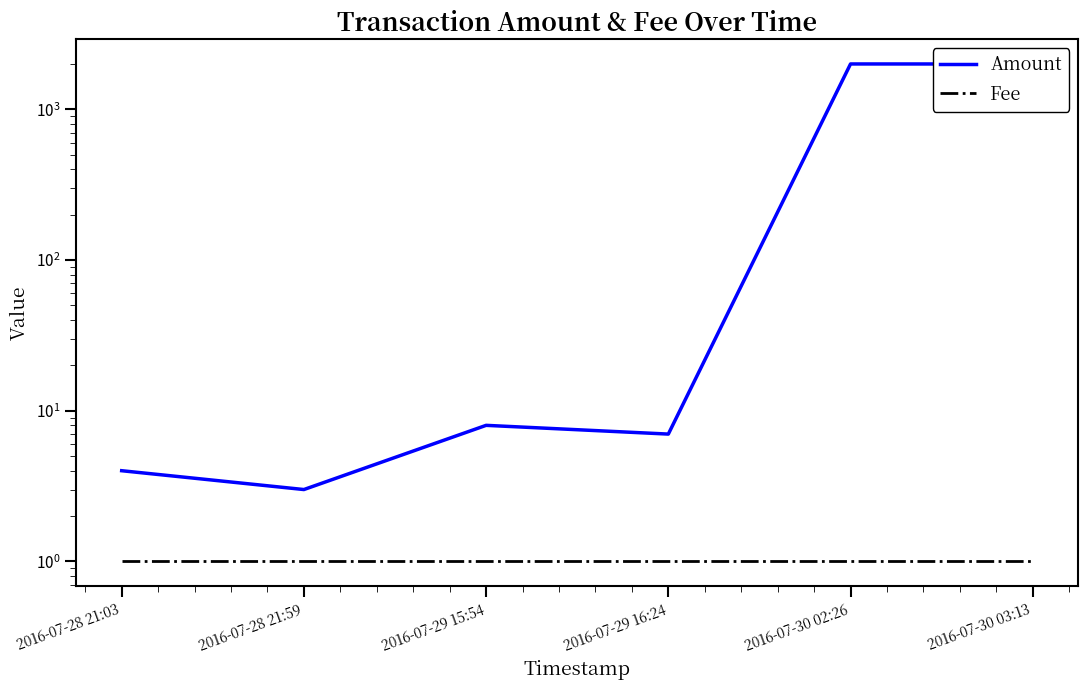

In Amount, how many points are lower than both neighbors (excluding endpoints)?

2